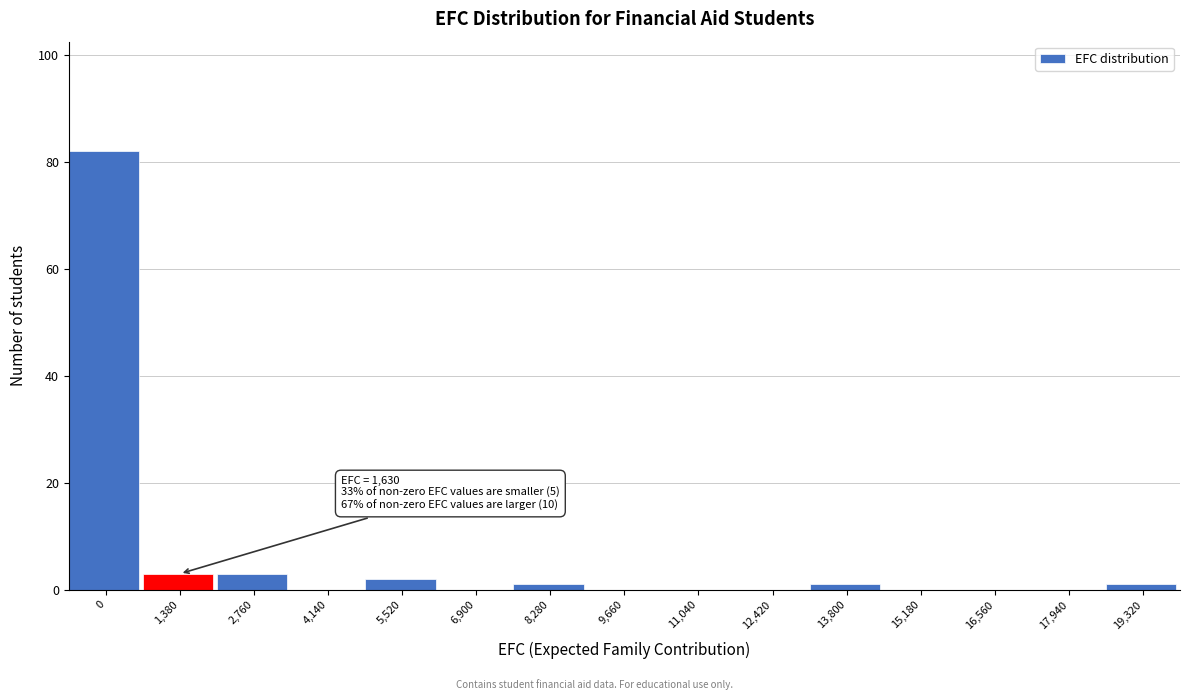

Reading left to right, transcribe all the data shown in this chart.

0=82	1,380=3	2,760=3	4,140=0	5,520=2	6,900=0	8,280=1	9,660=0	11,040=0	12,420=0	13,800=1	15,180=0	16,560=0	17,940=0	19,320=1